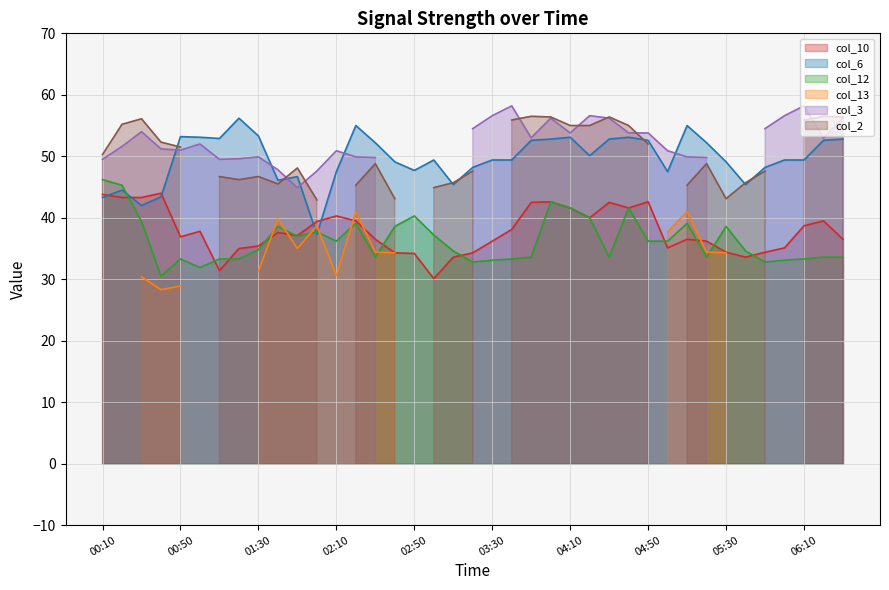

Is it true that col_12 equals 34.8 at 01:30?

True